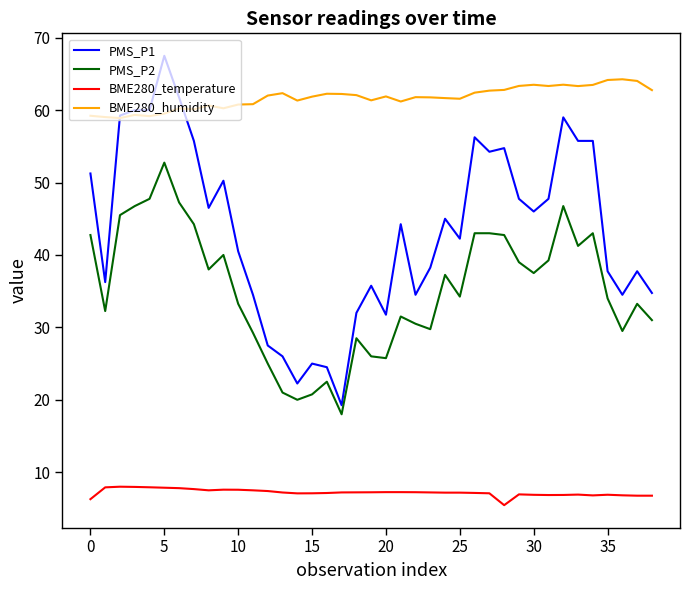

Which series has the largest range (max minus min)?

PMS_P1